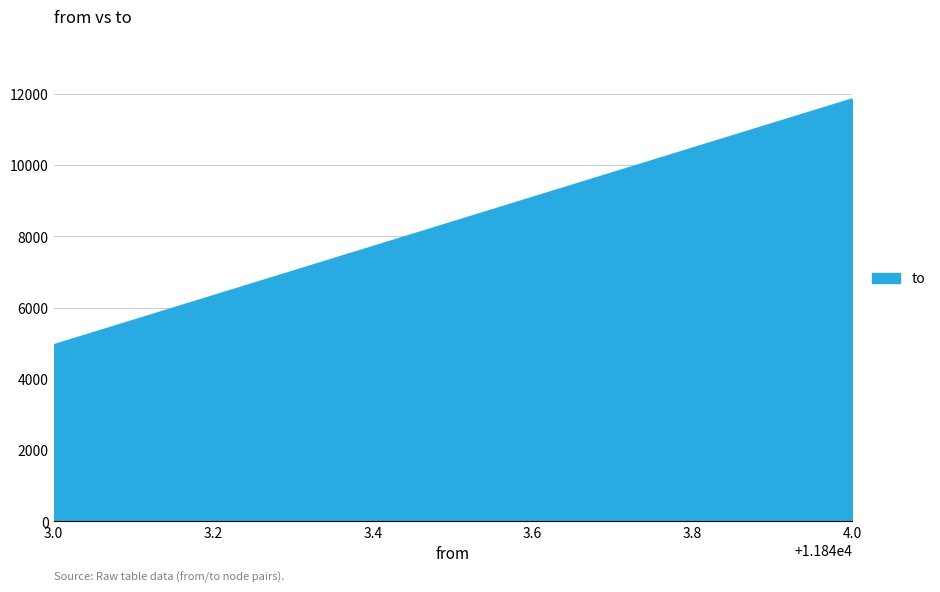

Read the value at 4.0, to the nearest 10.

11840